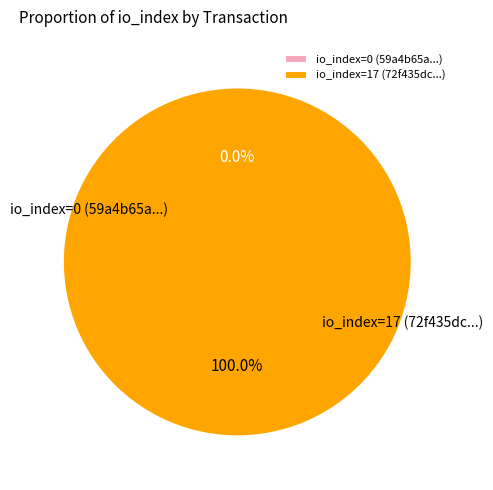

To the nearest percent, what is the average slice percentage?

50%